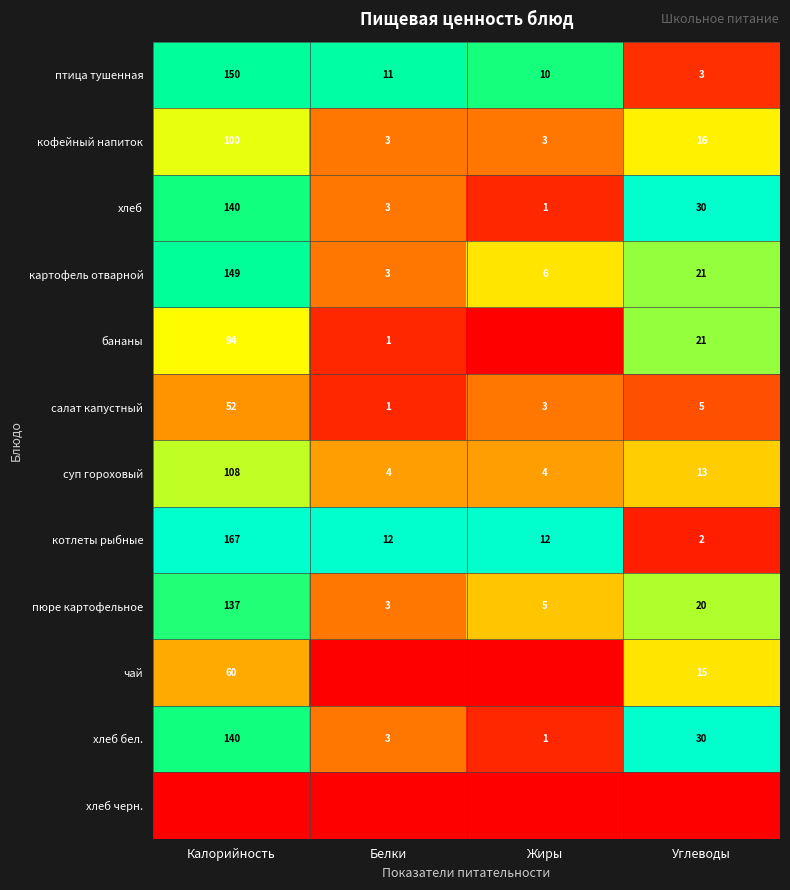

At which label does суп гороховый first exceed 13?

Калорийность